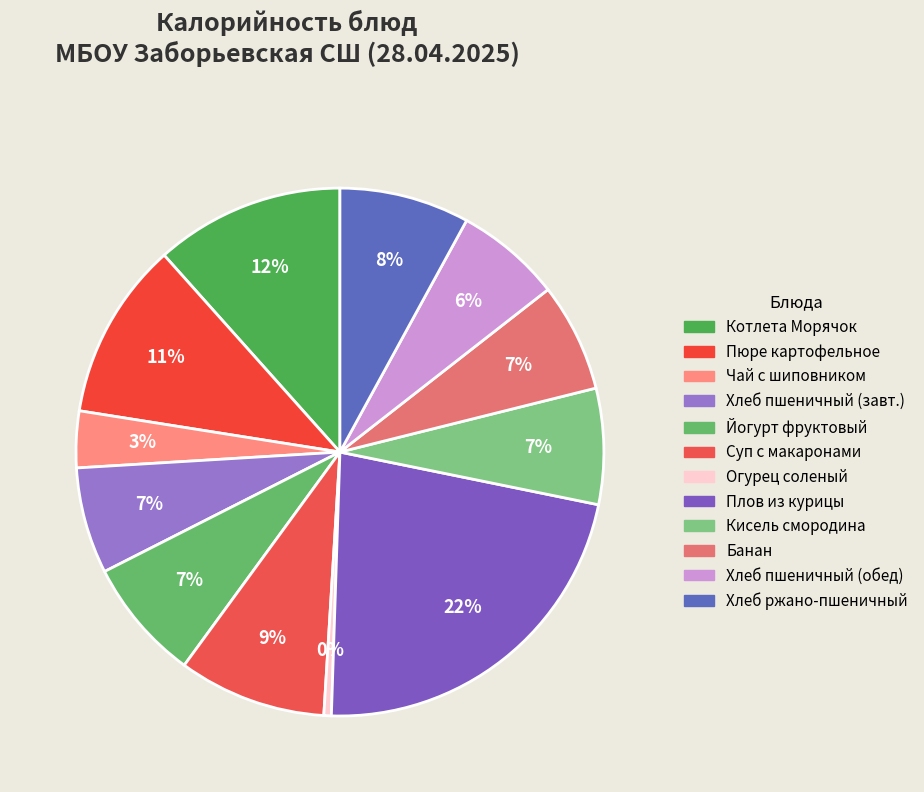

How many segments does this pie chart have?

12